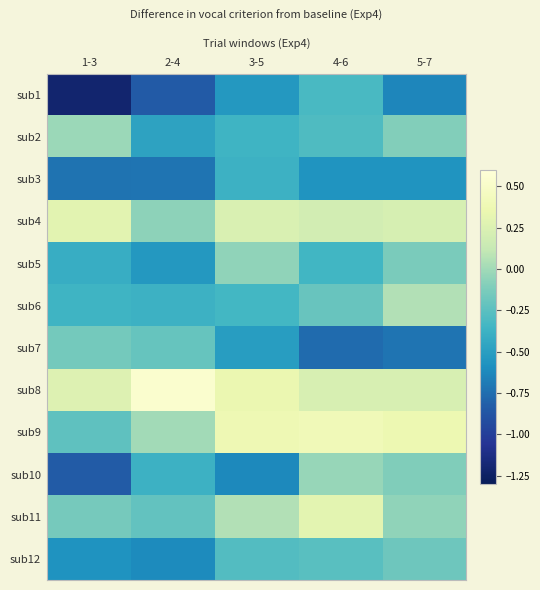

Reading left to right, list all the values displayed in this chart.

sub1: 1-3=-1.2	2-4=-0.8	3-5=-0.5	4-6=-0.3	5-7=-0.6
sub2: 1-3=-0.0	2-4=-0.5	3-5=-0.4	4-6=-0.3	5-7=-0.1
sub3: 1-3=-0.7	2-4=-0.7	3-5=-0.4	4-6=-0.6	5-7=-0.6
sub4: 1-3=0.3	2-4=-0.1	3-5=0.2	4-6=0.2	5-7=0.2
sub5: 1-3=-0.4	2-4=-0.5	3-5=-0.1	4-6=-0.3	5-7=-0.1
sub6: 1-3=-0.4	2-4=-0.4	3-5=-0.3	4-6=-0.2	5-7=0.1
sub7: 1-3=-0.2	2-4=-0.2	3-5=-0.5	4-6=-0.8	5-7=-0.7
sub8: 1-3=0.3	2-4=0.5	3-5=0.4	4-6=0.2	5-7=0.2
sub9: 1-3=-0.2	2-4=0.0	3-5=0.4	4-6=0.4	5-7=0.4
sub10: 1-3=-0.8	2-4=-0.4	3-5=-0.6	4-6=-0.0	5-7=-0.1
sub11: 1-3=-0.1	2-4=-0.2	3-5=0.1	4-6=0.3	5-7=-0.1
sub12: 1-3=-0.6	2-4=-0.6	3-5=-0.3	4-6=-0.3	5-7=-0.2